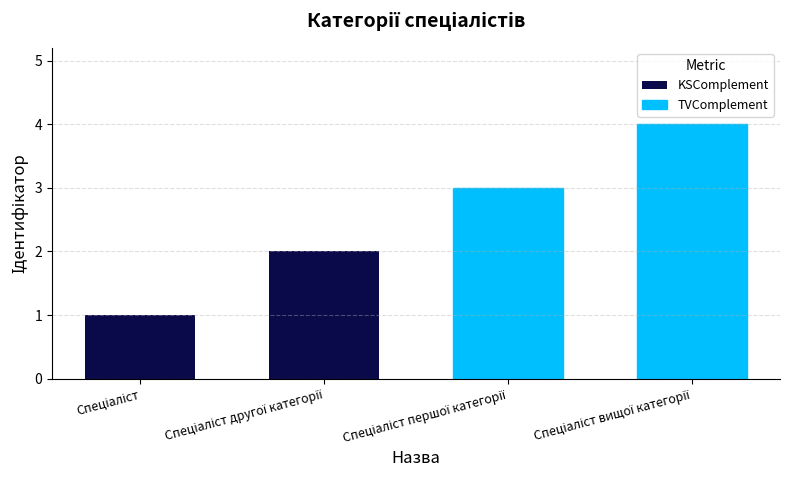

What is the minimum value shown in the chart?

1